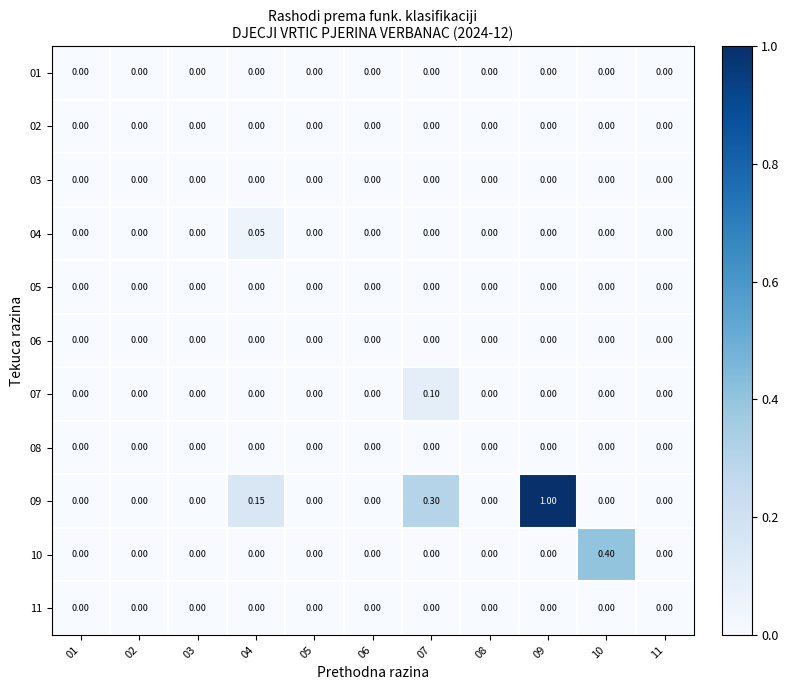

Which series has the largest range (max minus min)?

09